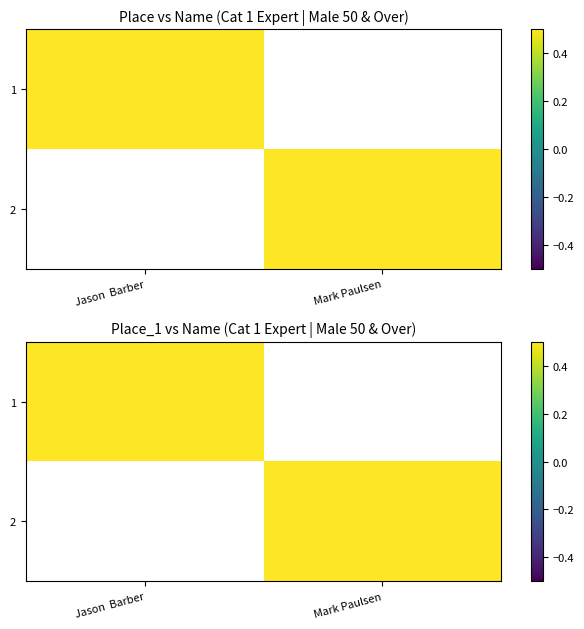

The value of 2 at Mark Paulsen is 1.1. True or false?

False